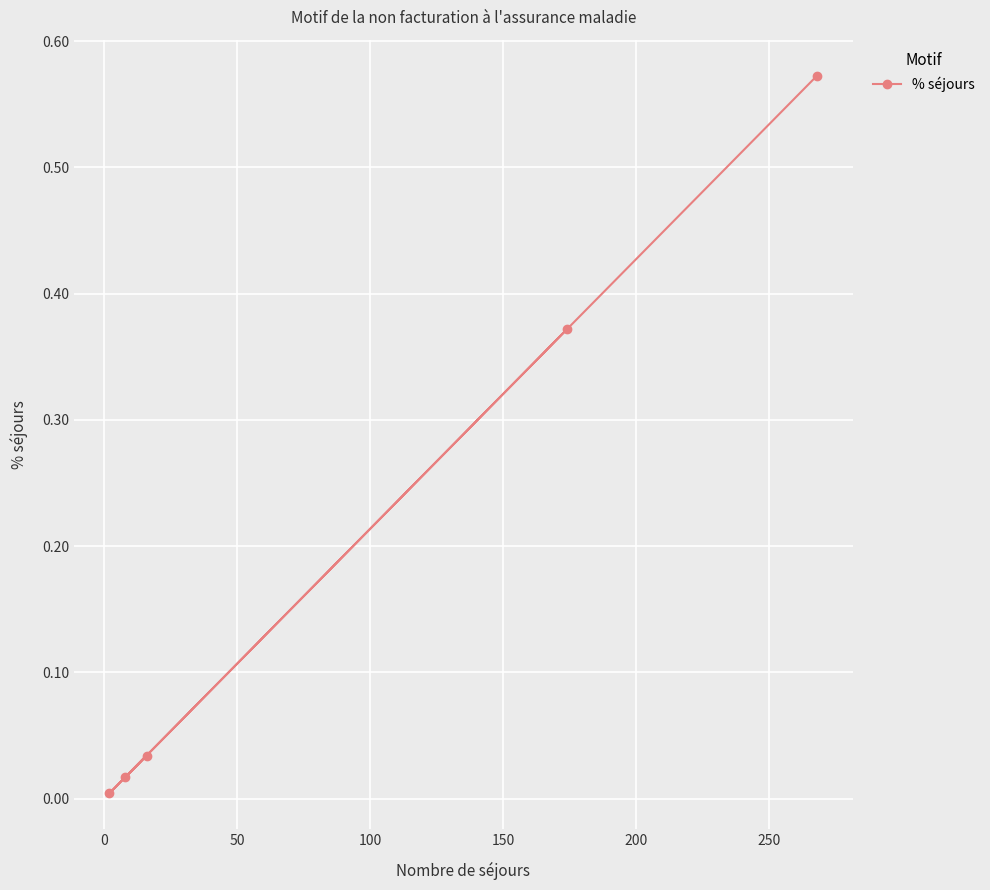

How many lines are shown in the chart?

1